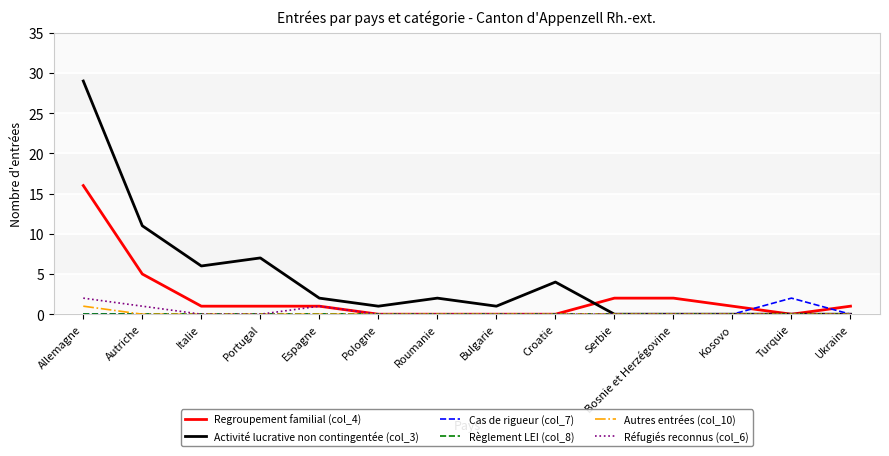

Which series has the largest range (max minus min)?

Activité lucrative non contingentée (col_3)